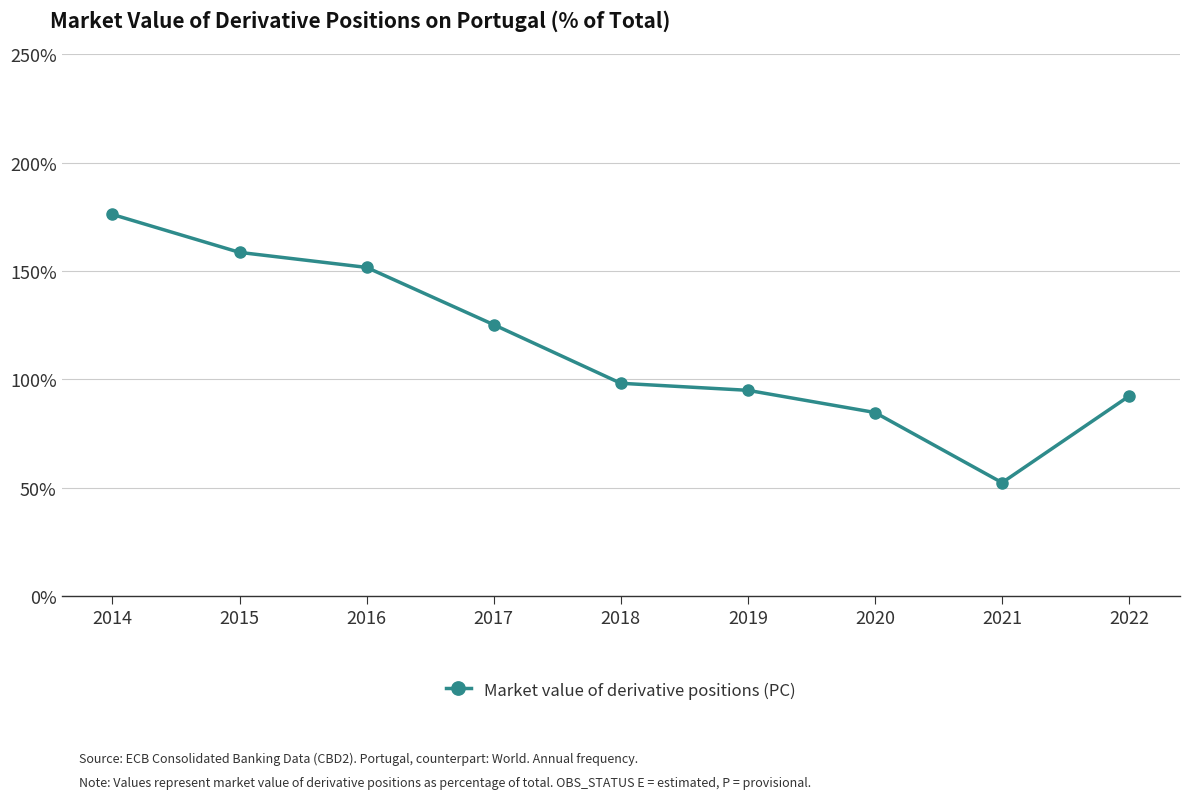

The value at 2020 is 1.5. True or false?

False